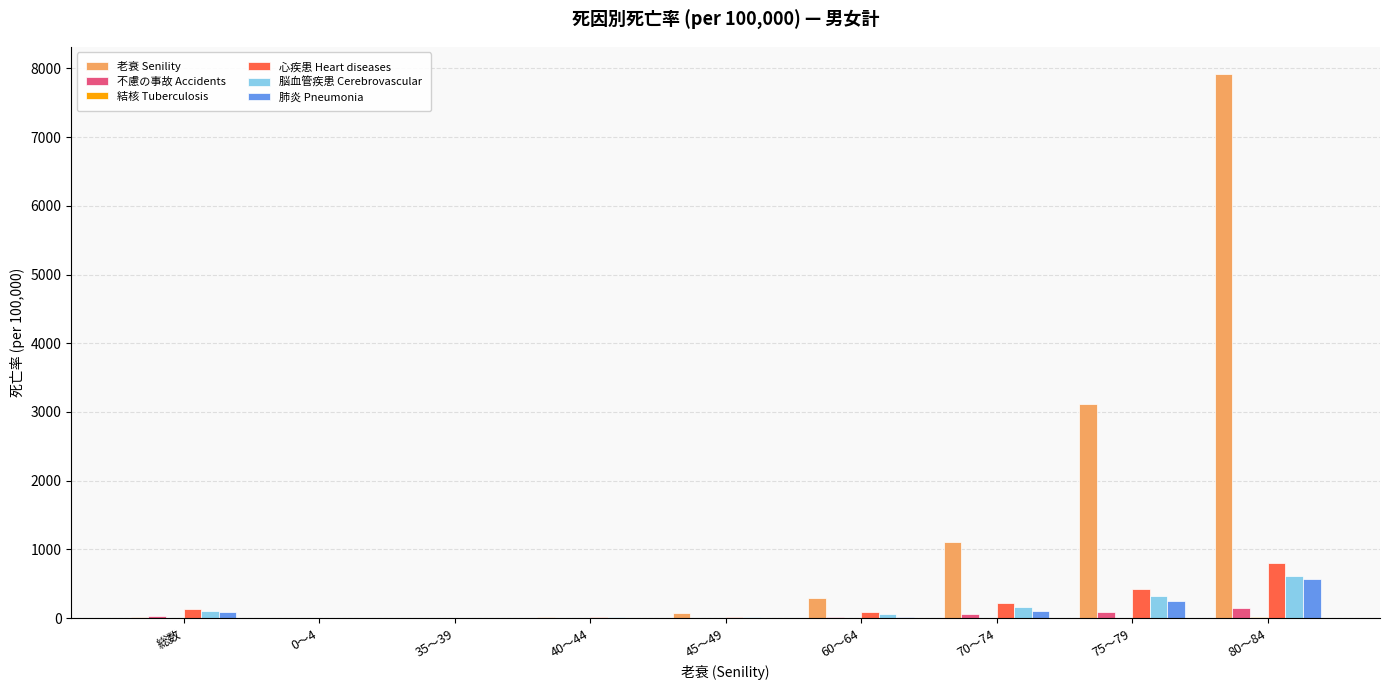

Which series has the largest total across all categories?

老衰 Senility